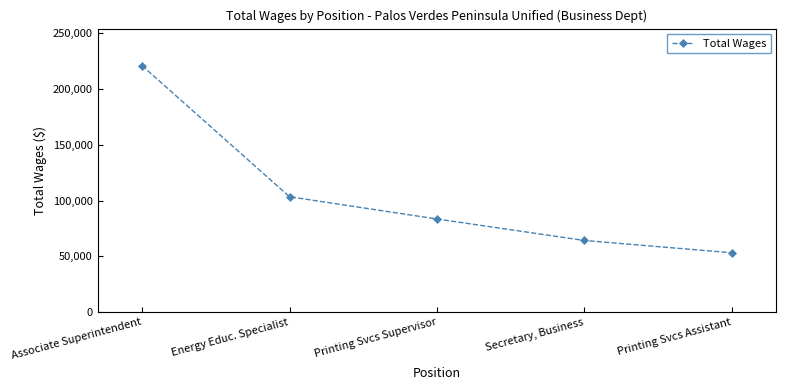

True or false: there are more than 0 points higher than both neighbors.

False